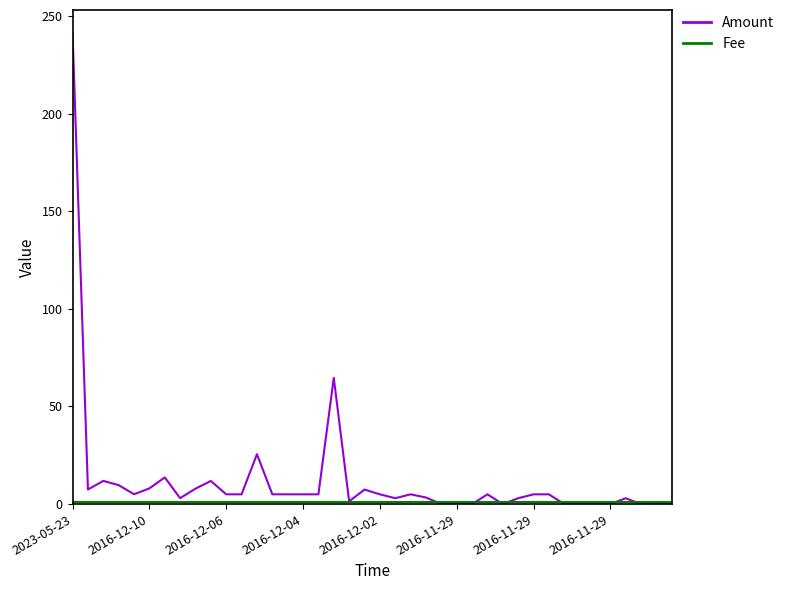

Which series has the largest total across all categories?

Amount